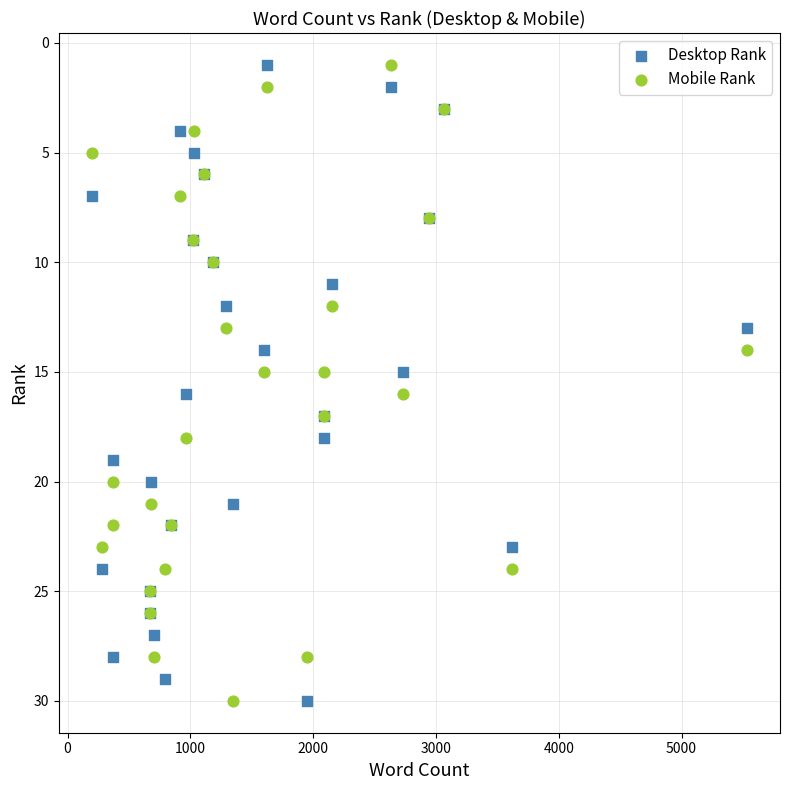

What is the X range (max minus min) for the scatter plot?

5340